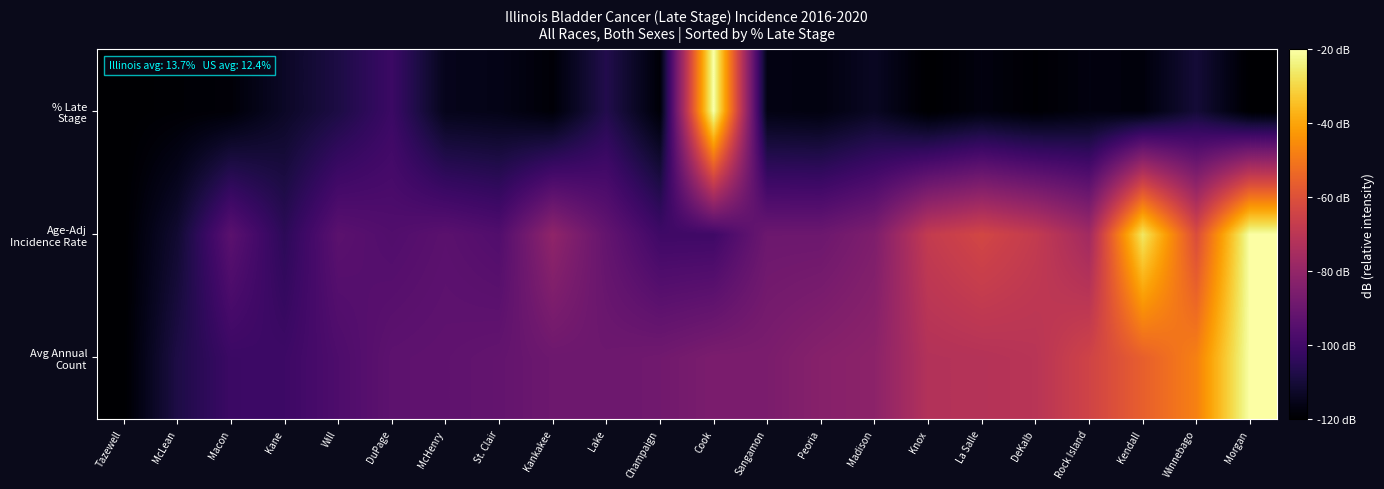

At which category is the sum across all series the highest?

Morgan